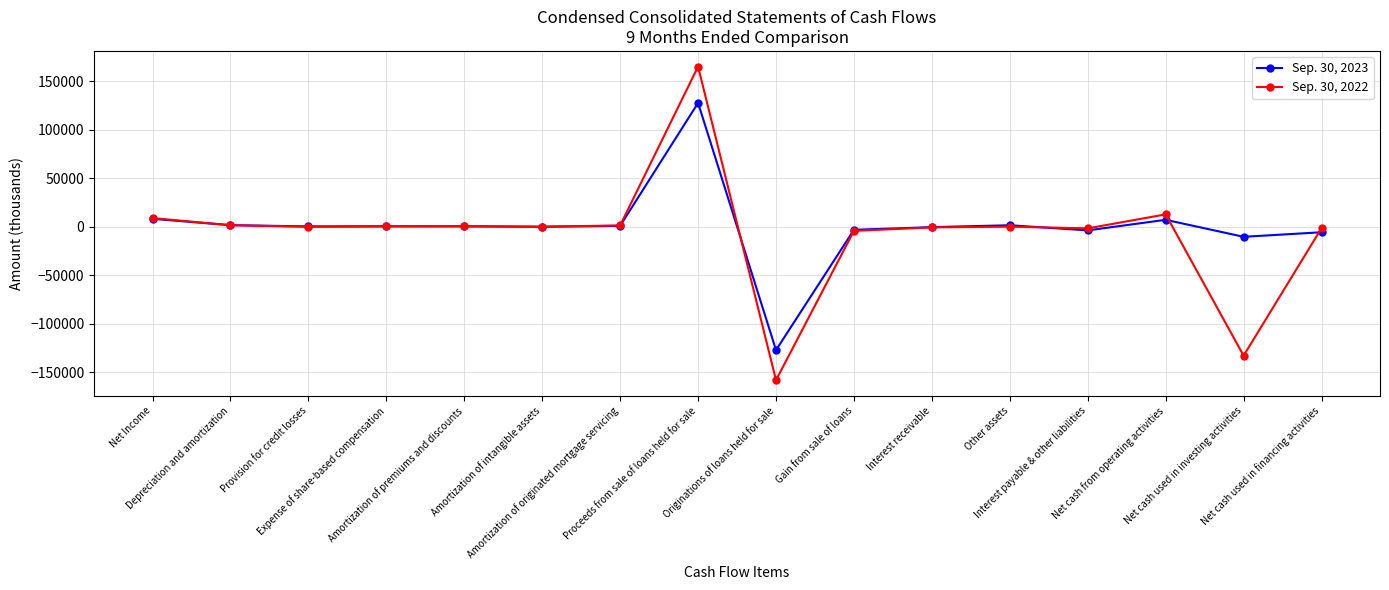

True or false: Sep. 30, 2022 has more than 2 interior local peaks.

True